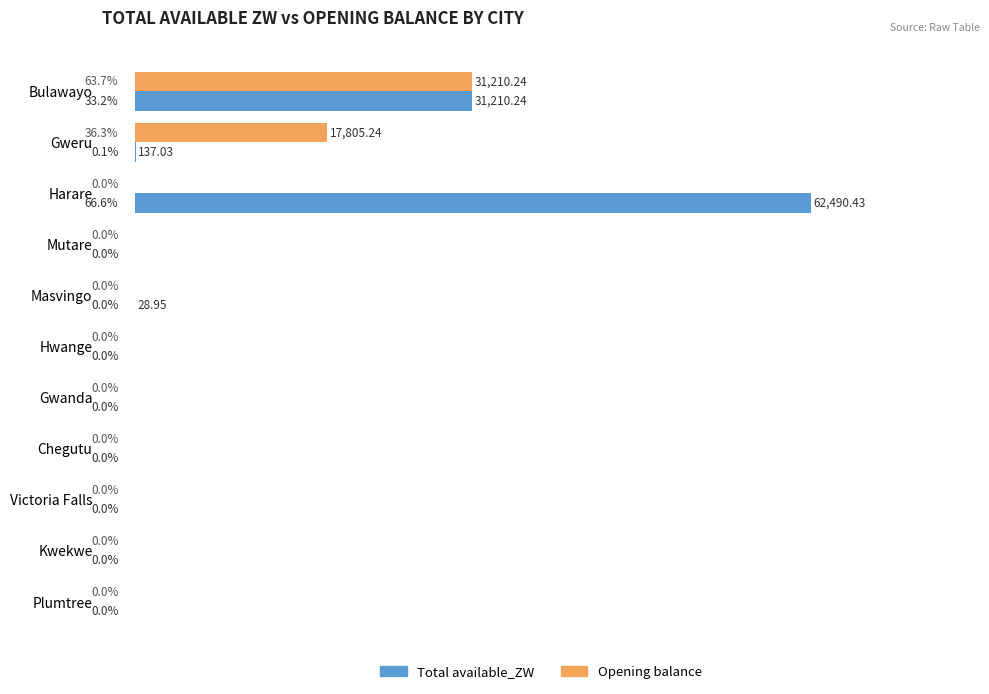

Is the value of Total available_ZW at Masvingo greater than the value of Opening balance at Harare?

Yes